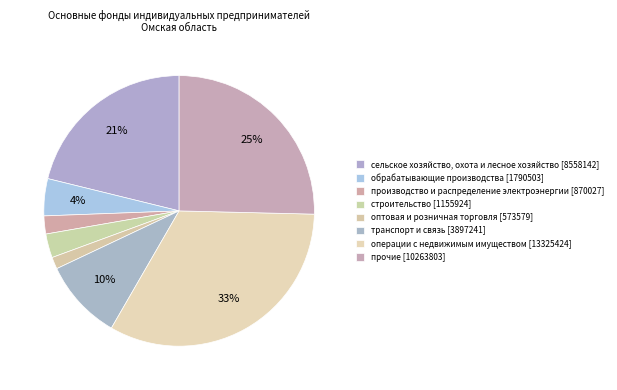

Which has a higher value, транспорт и связь or производство и распределение электроэнергии?

транспорт и связь